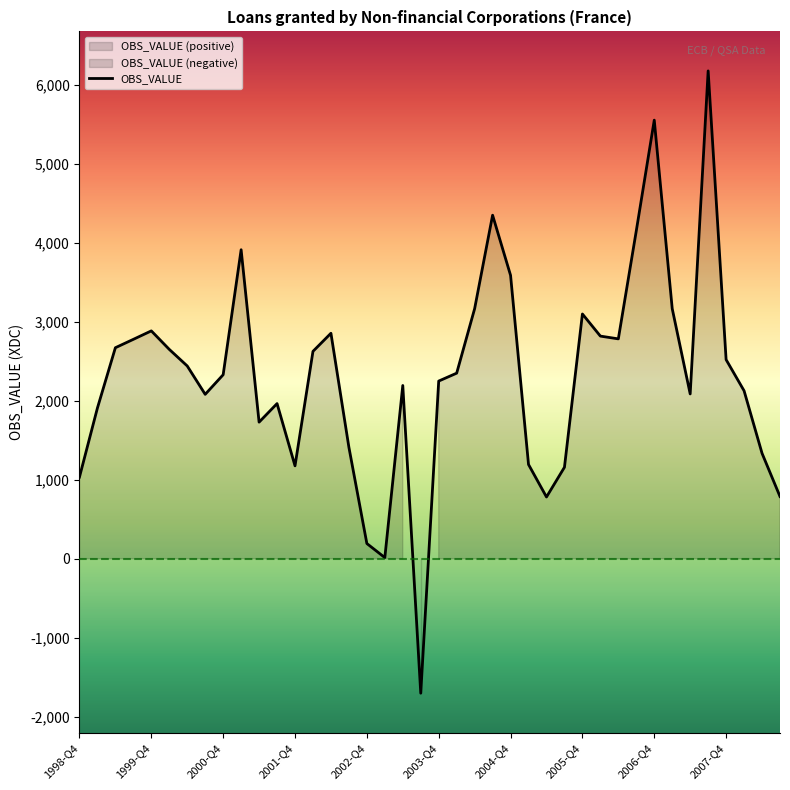

What is the maximum value for OBS_VALUE?

6174